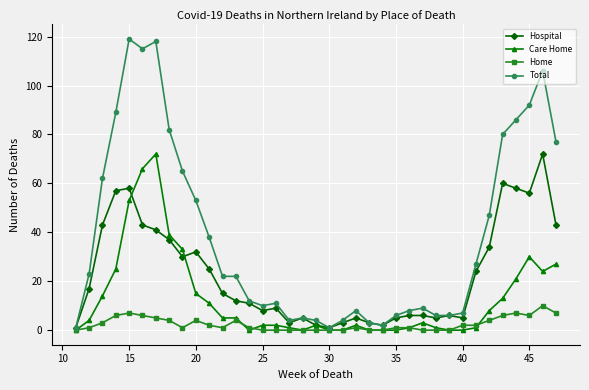

Which series has the largest total across all categories?

Total